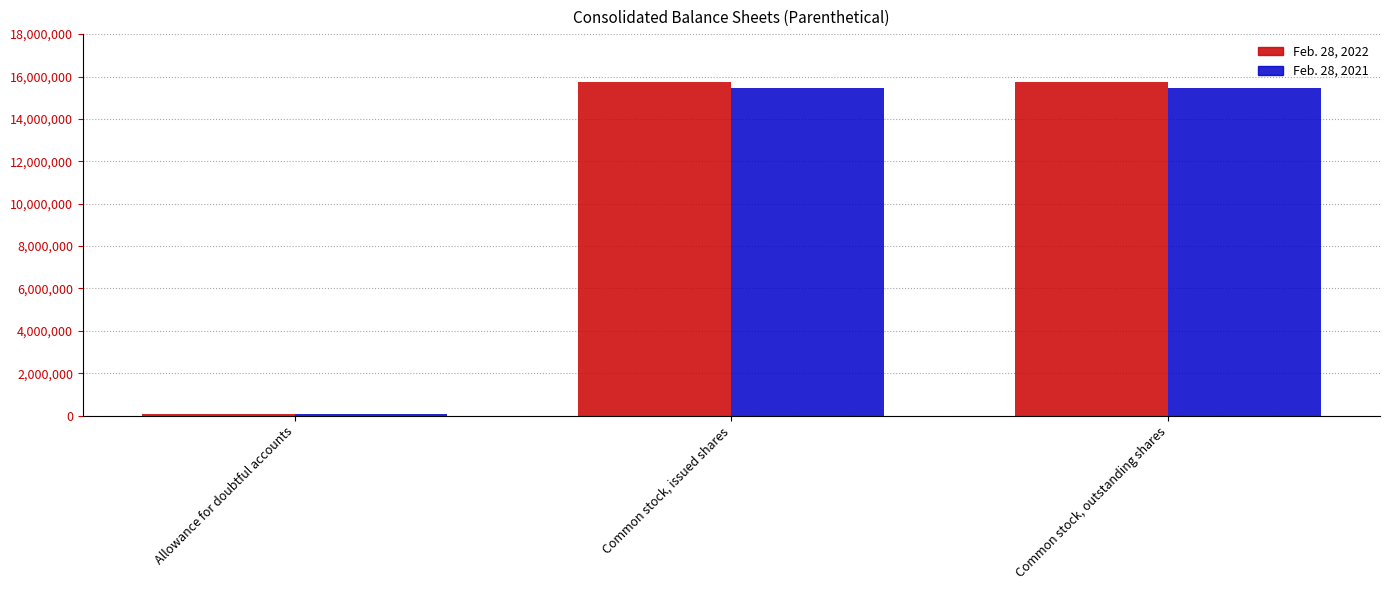

List the series in order of their peak value, highest first.

Feb. 28, 2022, Feb. 28, 2021